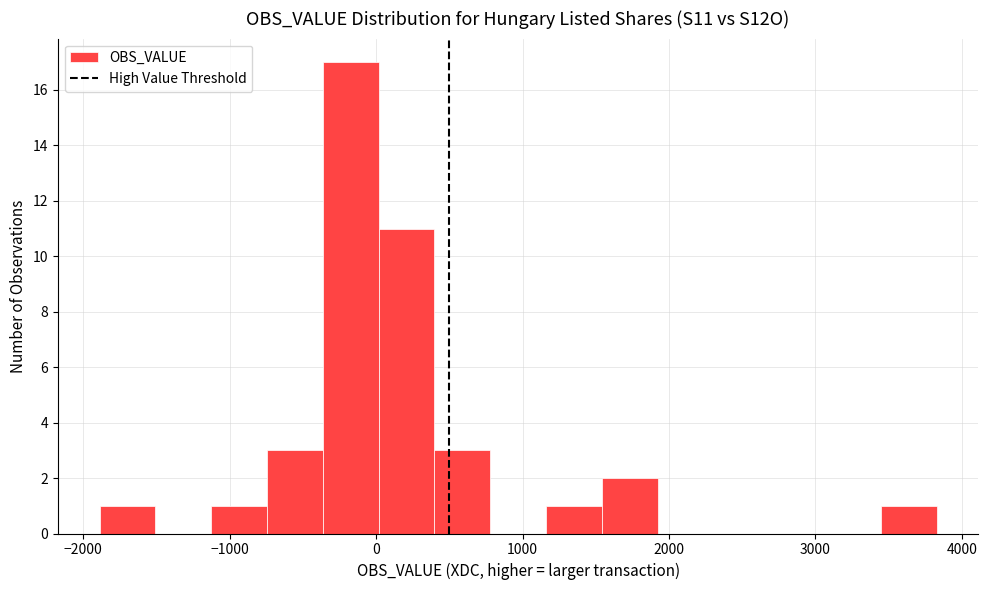

Read against the x-axis, roughly where is the centre of the tallest bar?

-200